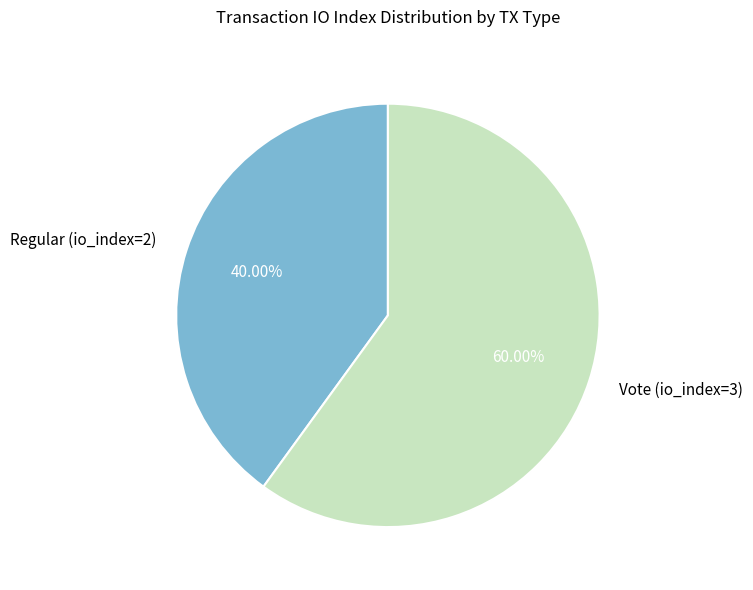

Is there any slice that represents more than half of the pie?

Yes